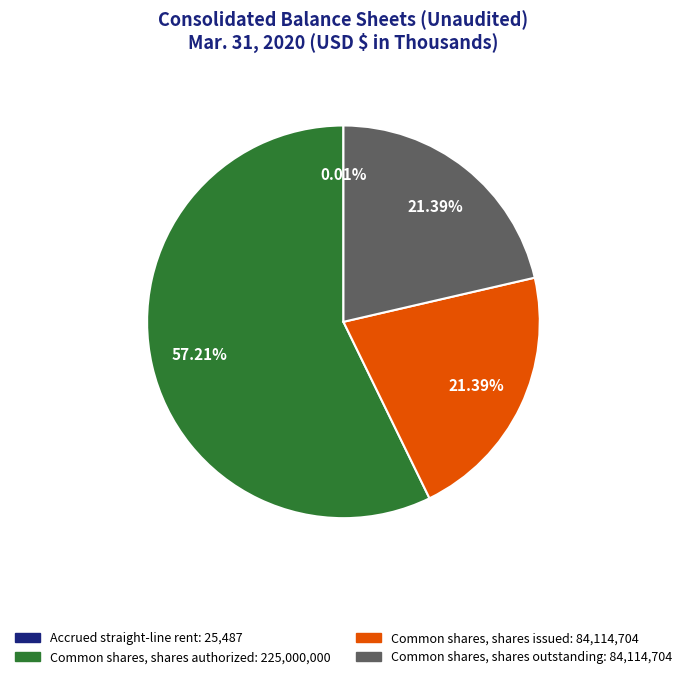

To the nearest percent, what is the average slice percentage?

25%